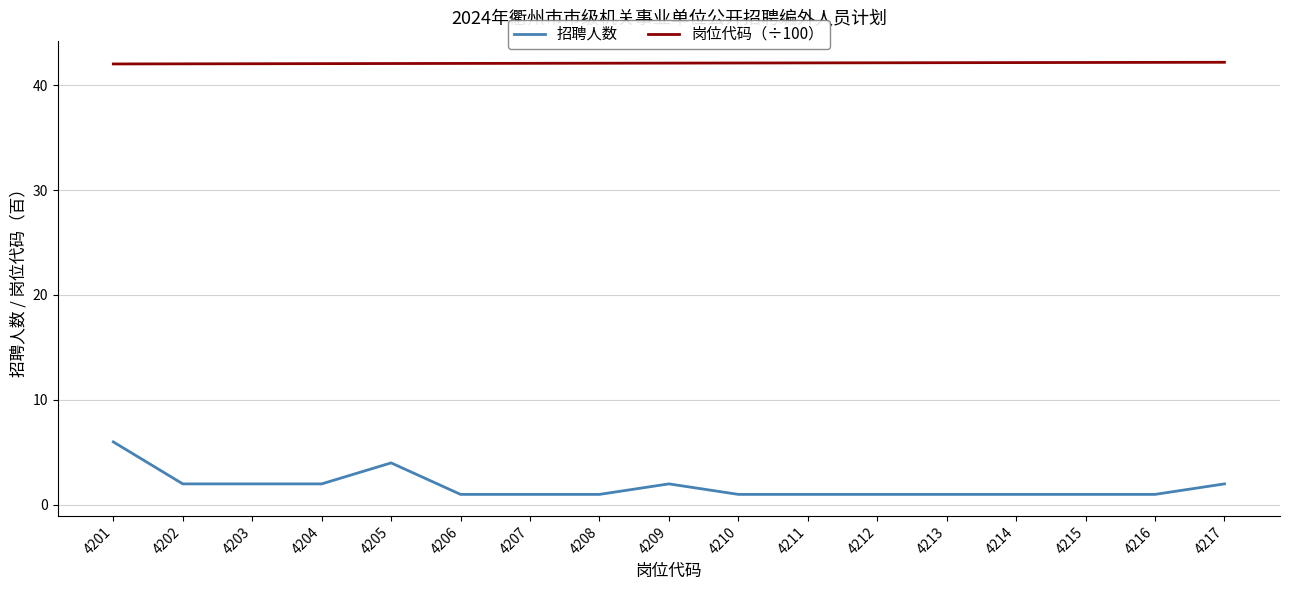

What are all the series names shown in the legend?

招聘人数, 岗位代码（÷100）